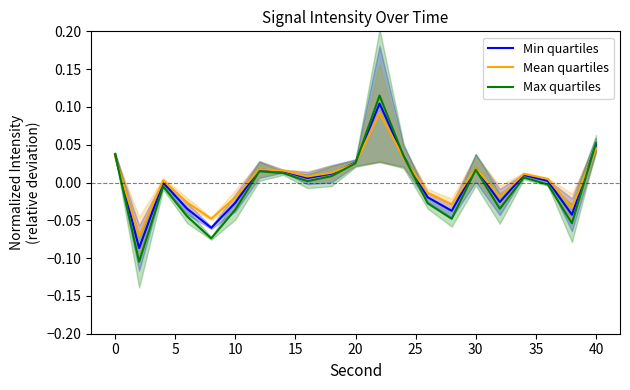

Which series has the widest spread of values?

Max quartiles